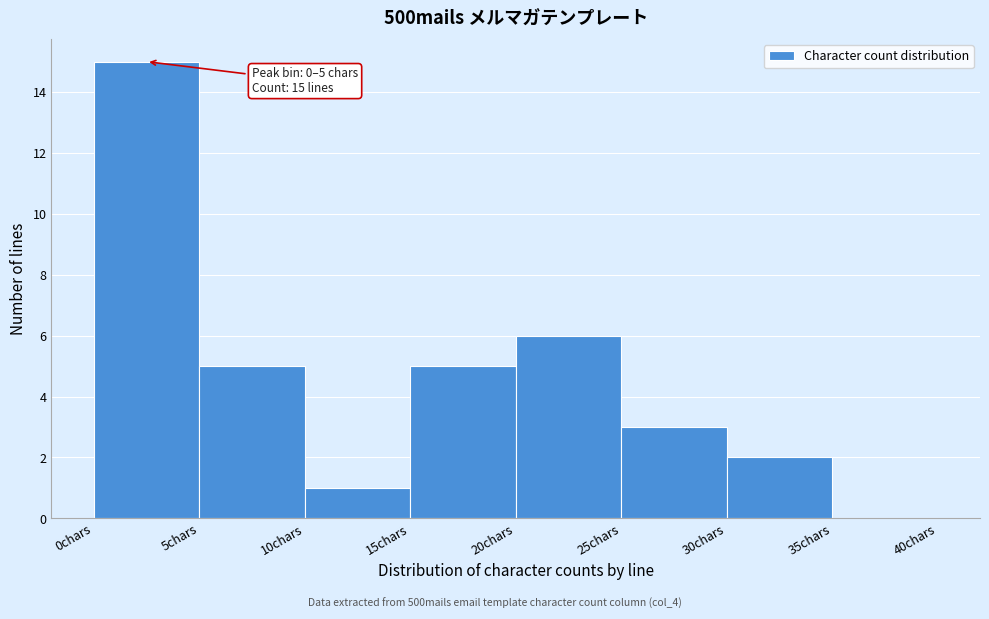

Which range on the x-axis has the tallest bar?

0 to 5